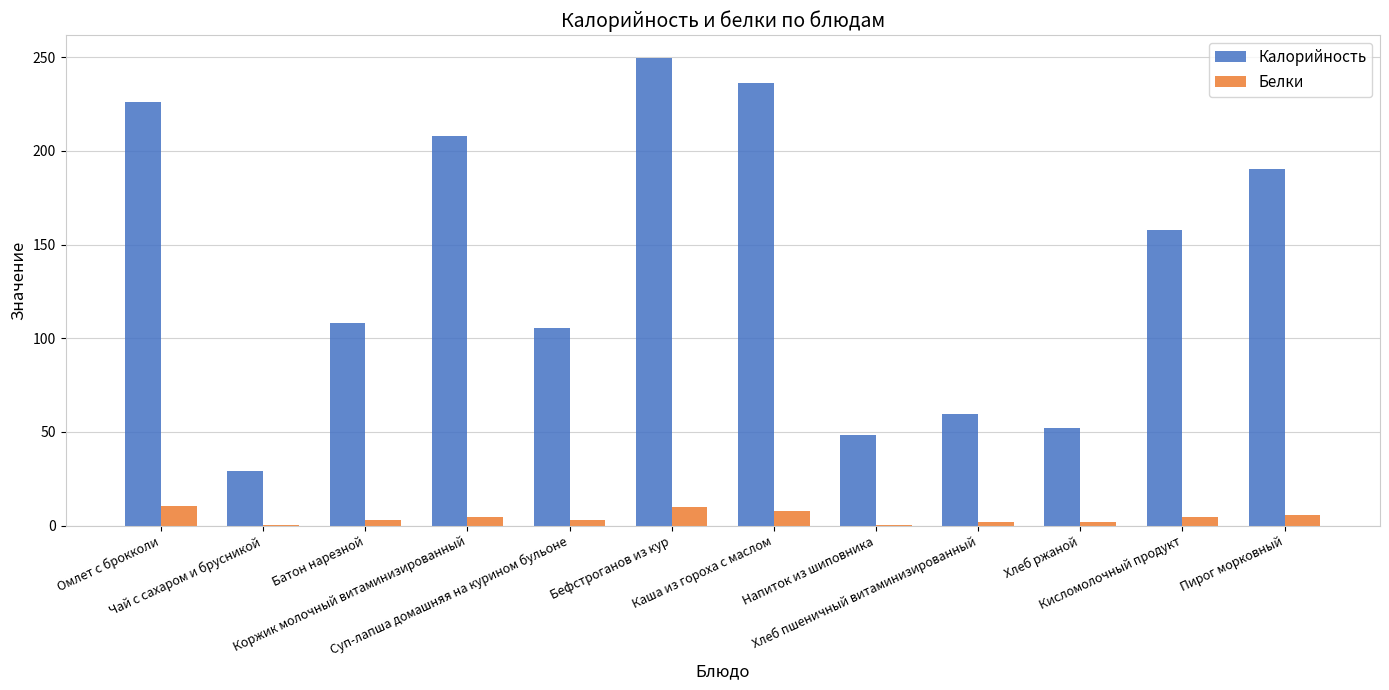

What is the sum of all Белки values?

53.4